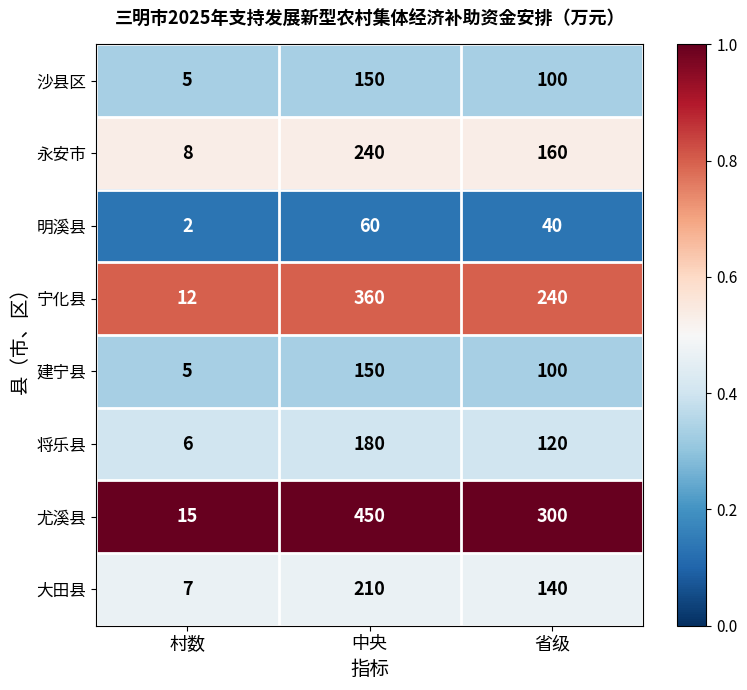

Reading left to right, extract all data points from this chart.

沙县区: 村数=5	中央=150	省级=100
永安市: 村数=8	中央=240	省级=160
明溪县: 村数=2	中央=60	省级=40
宁化县: 村数=12	中央=360	省级=240
建宁县: 村数=5	中央=150	省级=100
将乐县: 村数=6	中央=180	省级=120
尤溪县: 村数=15	中央=450	省级=300
大田县: 村数=7	中央=210	省级=140